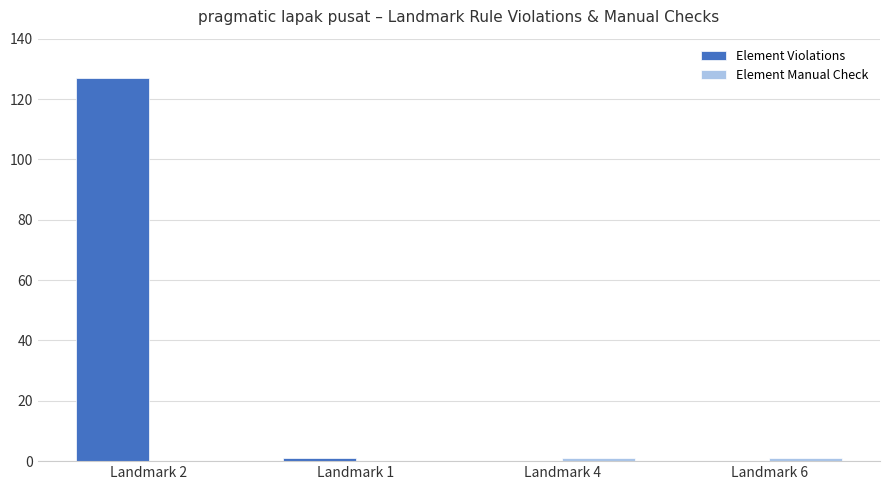

How many data points does each series have?

4